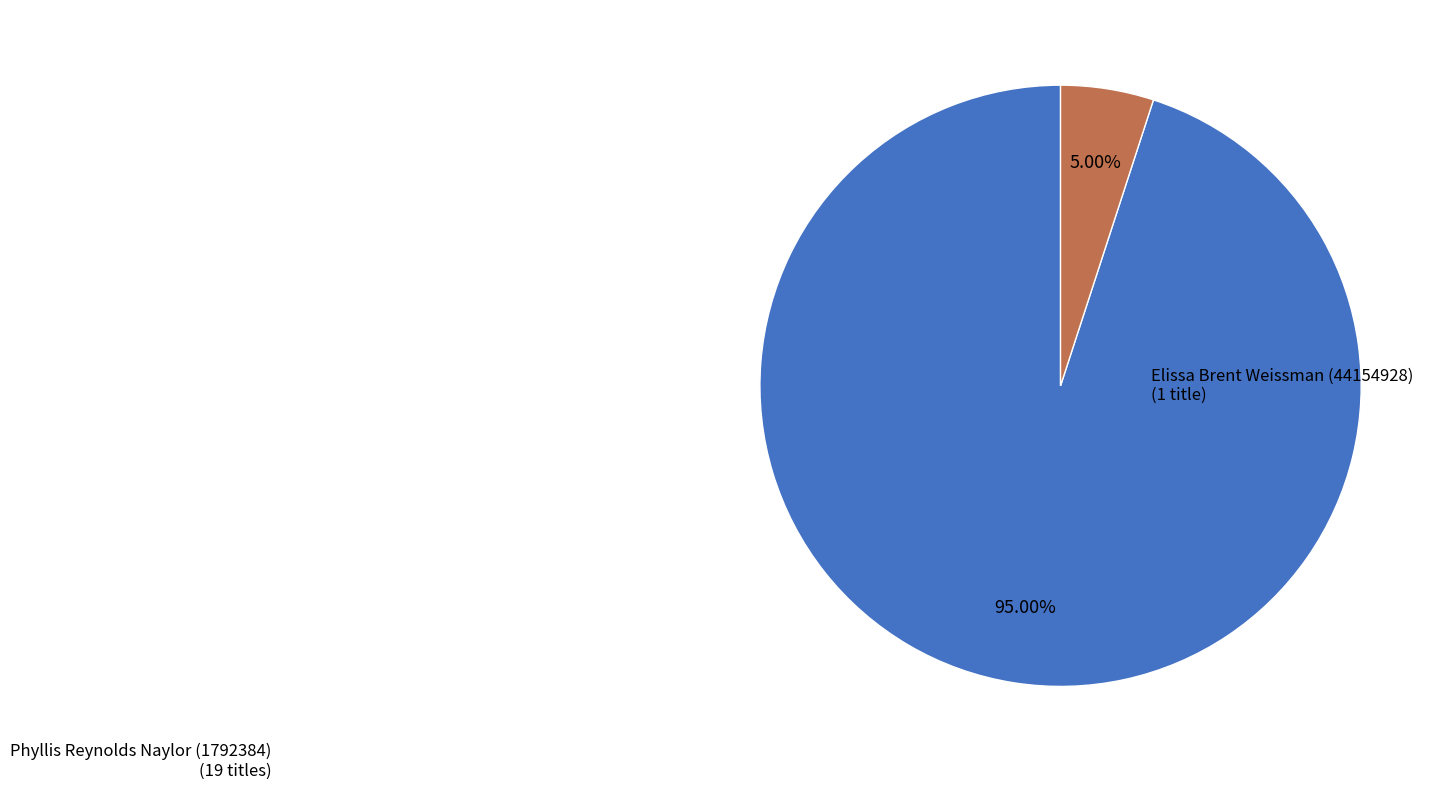

Does any single category account for the majority?

Yes